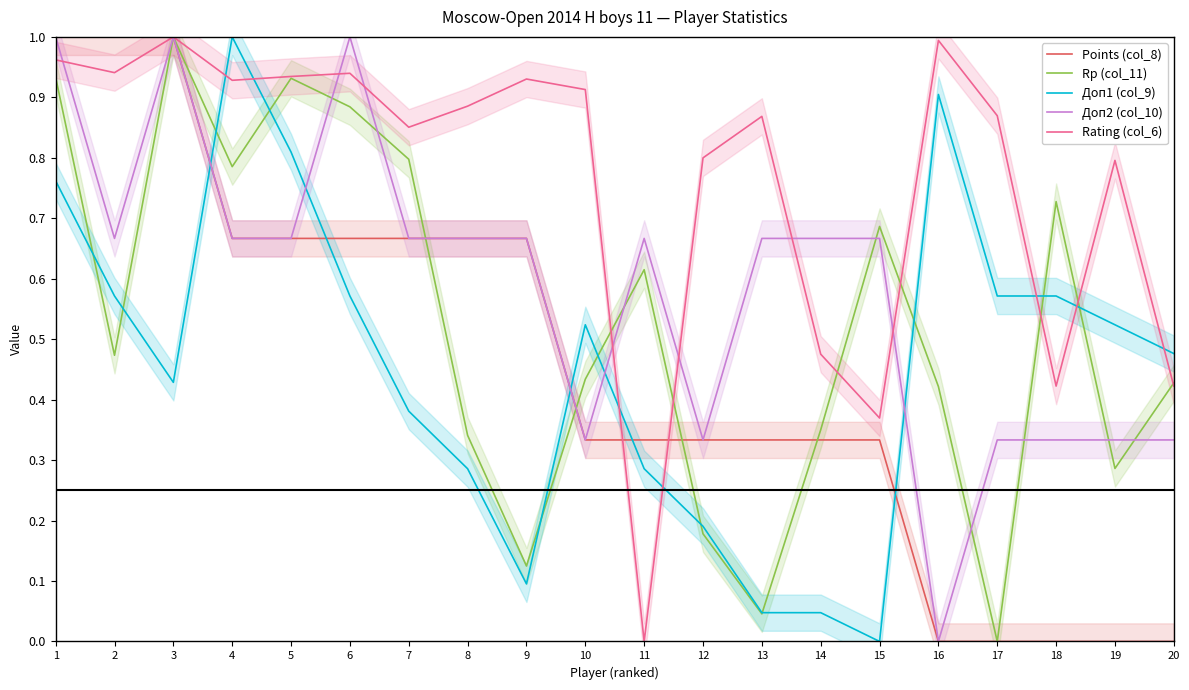

True or false: Rp (col_11) and Доп1 (col_9) intersect in this chart.

True